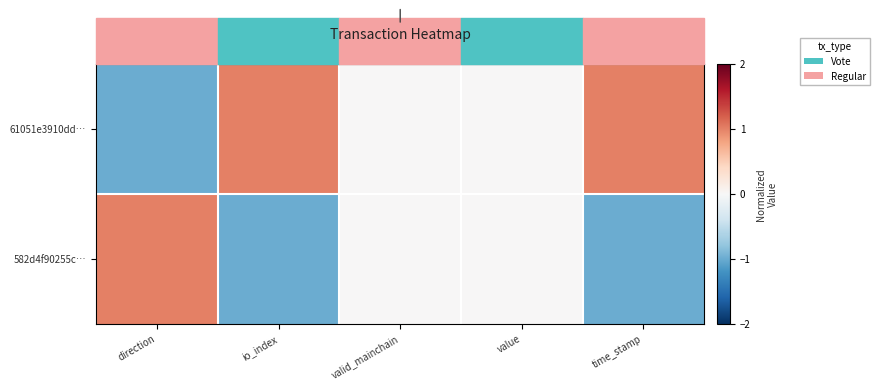

Rank the series by their maximum value, from highest to lowest.

61051e3910dd…, 582d4f90255c…